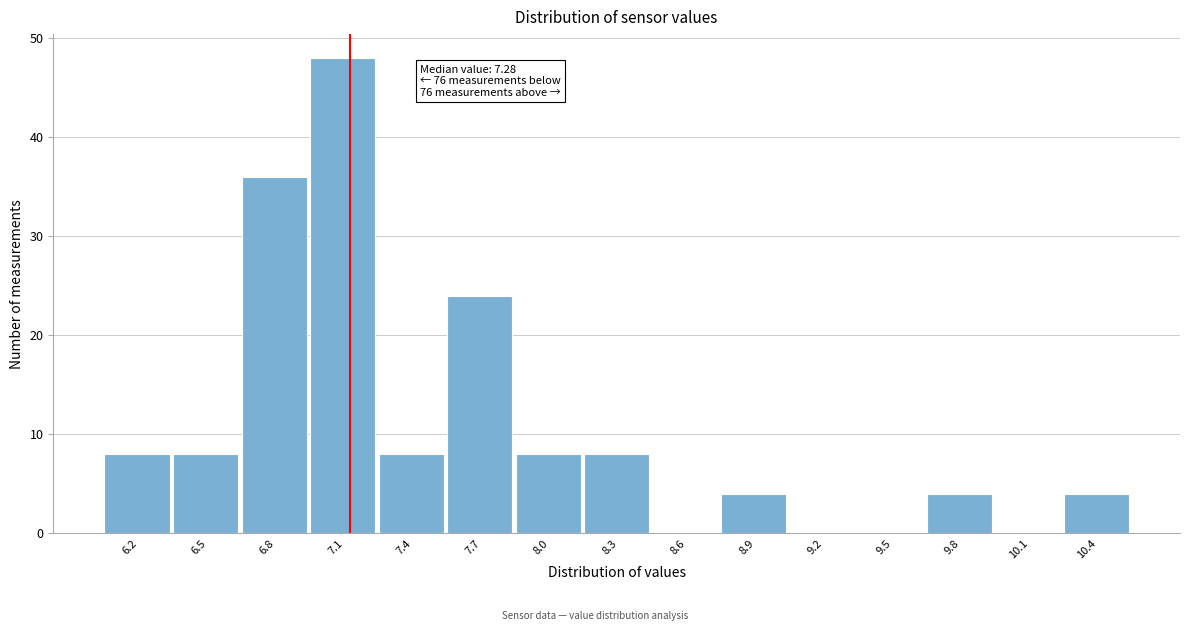

Reading left to right, what are all the values shown in this chart?

6.2=8	6.5=8	6.8=36	7.1=48	7.4=8	7.7=24	8.0=8	8.3=8	8.6=0	8.9=4	9.2=0	9.5=0	9.8=4	10.1=0	10.4=4